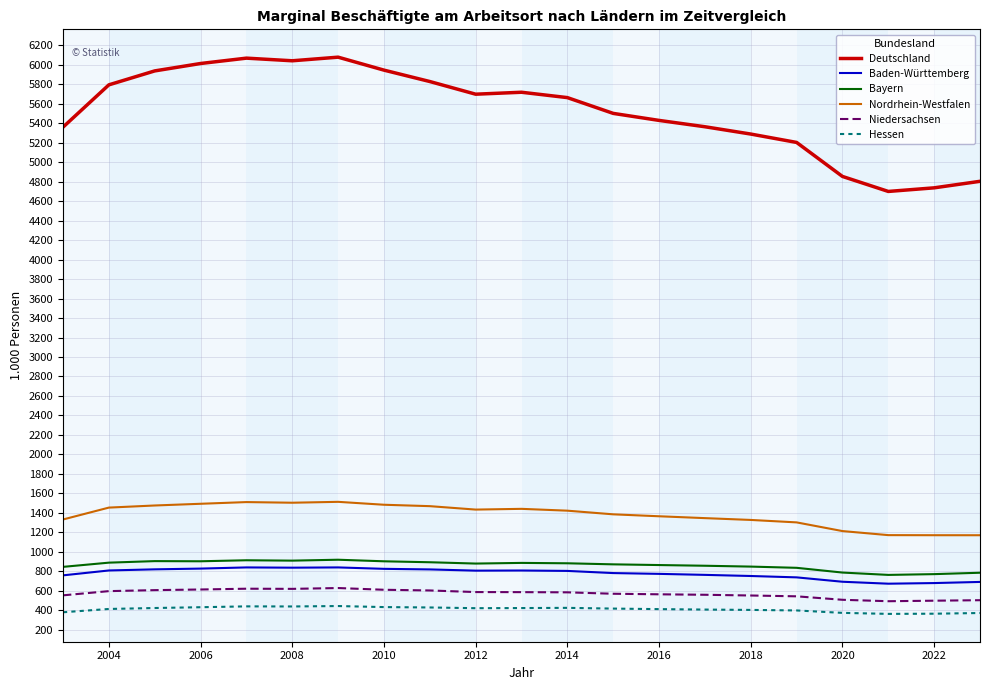

What is the difference between the maximum and minimum values in the Deutschland series?

1378.0